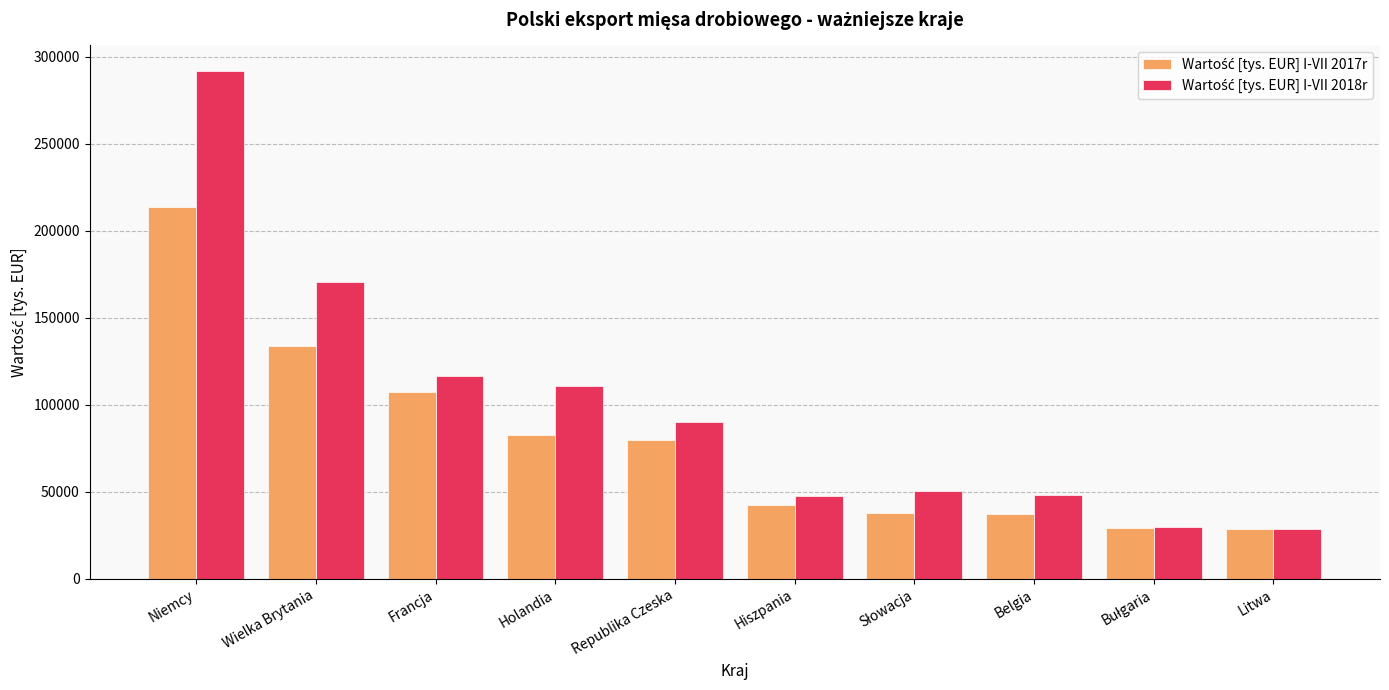

Which category has the highest value across all series?

Niemcy